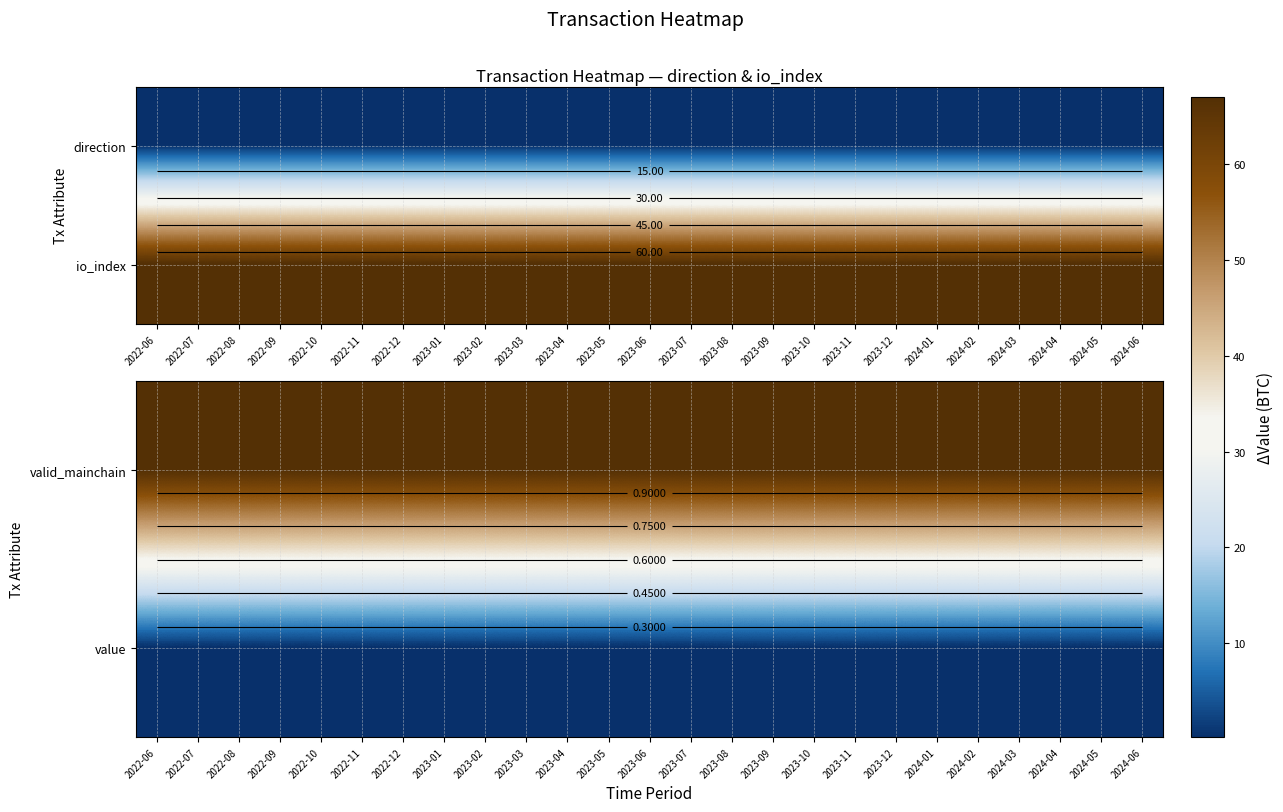

Which has a higher value, 2024-05 or 2023-03?

2024-05